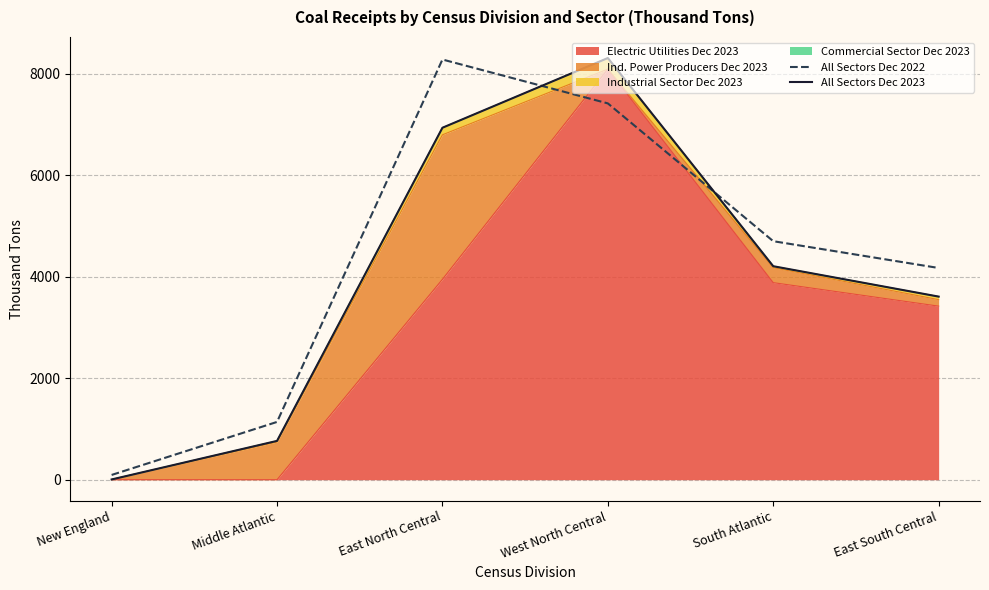

What position from the right is East South Central?

1